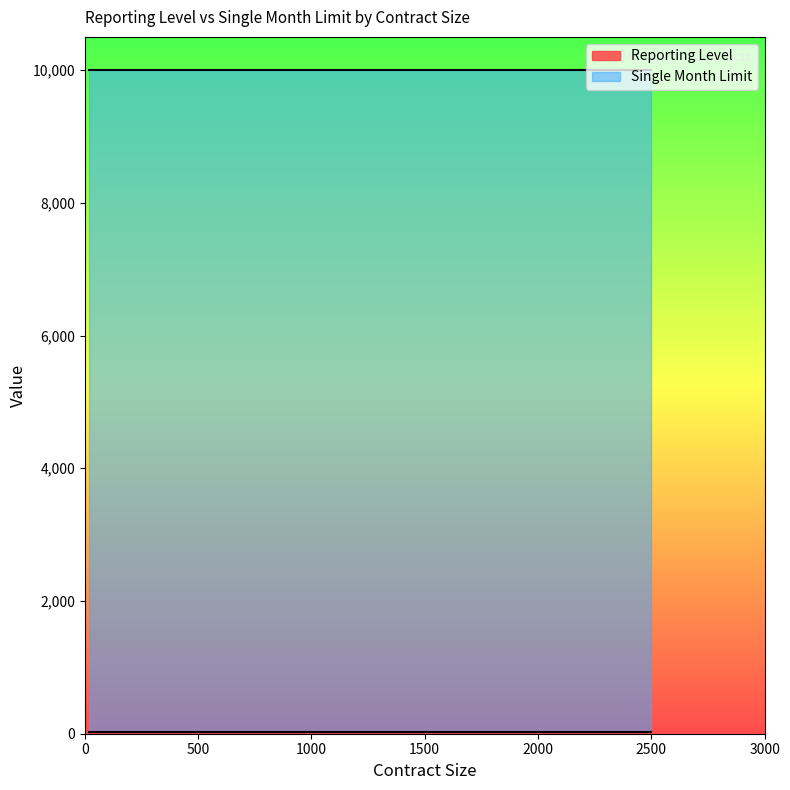

True or false: Single Month Limit and Reporting Level intersect in this chart.

False